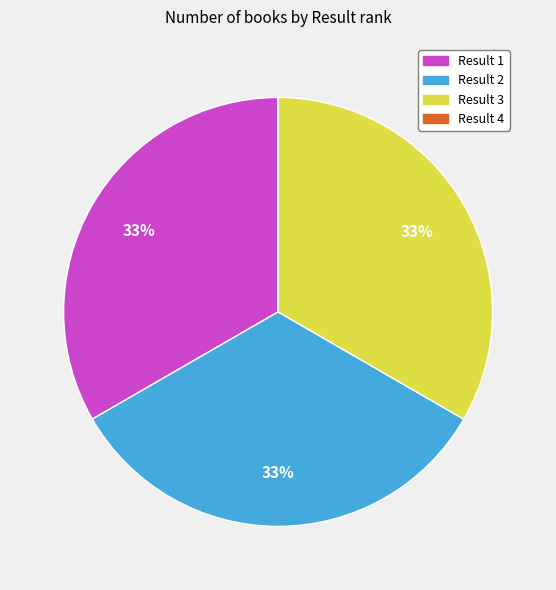

Is it true that Result 1 is 33% of the pie?

True